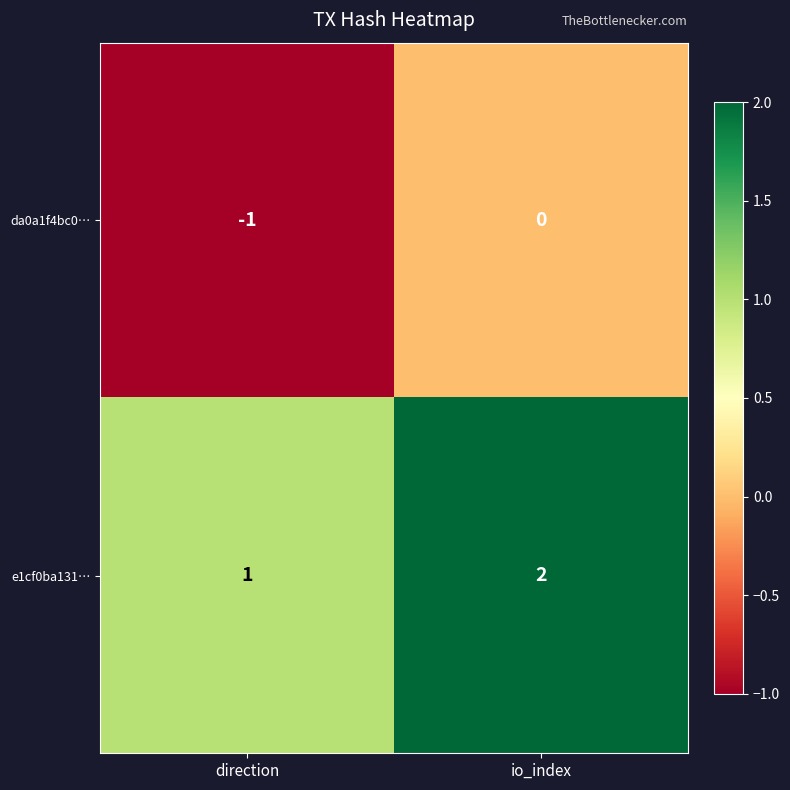

Count the number of data series in this chart.

2